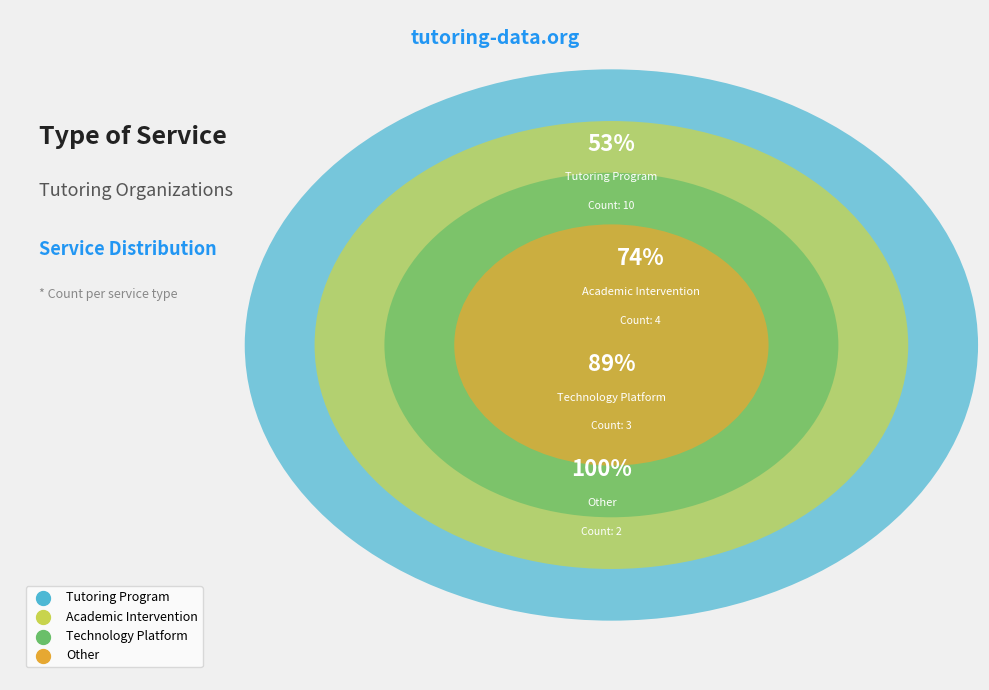

To the nearest percent, what portion does Technology Platform represent?

16%